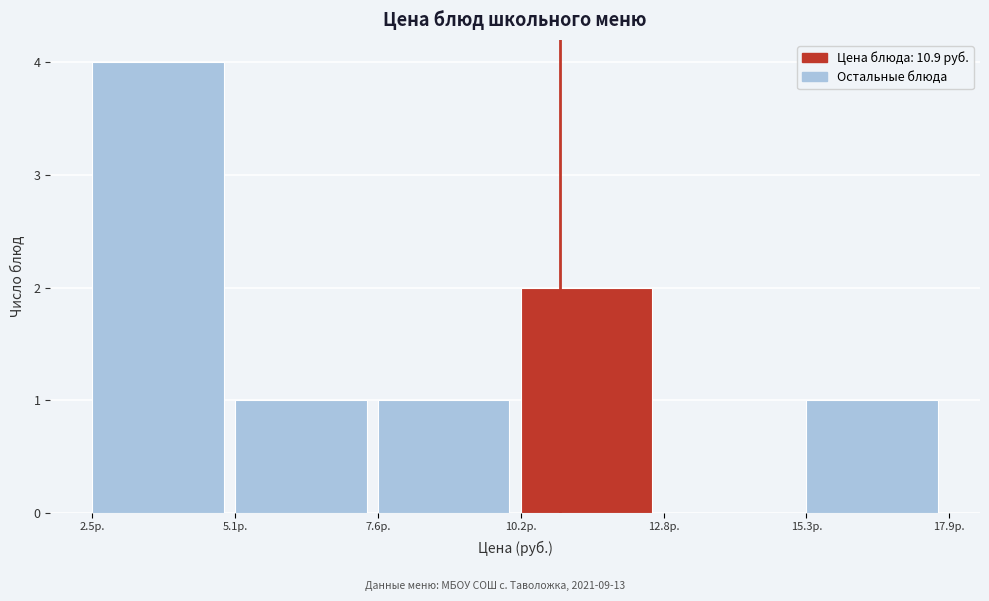

Reading left to right, list every bar in this chart as the range it spans on the x-axis followed by its height. Neither the bar edges nor the heights are printed on the chart, so give them approximately, as read against the axes.

2.5 to 5.0: 4
5.0 to 7.5: 1
7.5 to 10.0: 1
10.0 to 13.0: 2
13.0 to 15.5: 0
15.5 to 18.0: 1